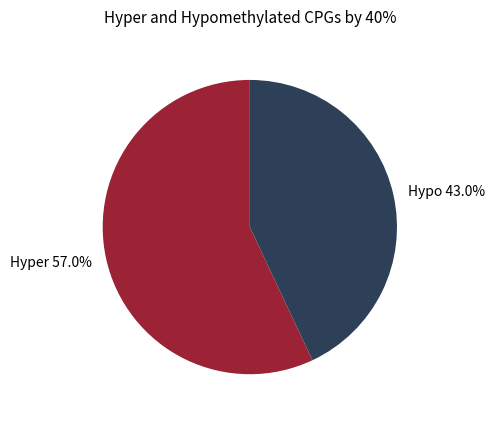

Which category has the smallest portion of the pie?

Hypo 43.0%